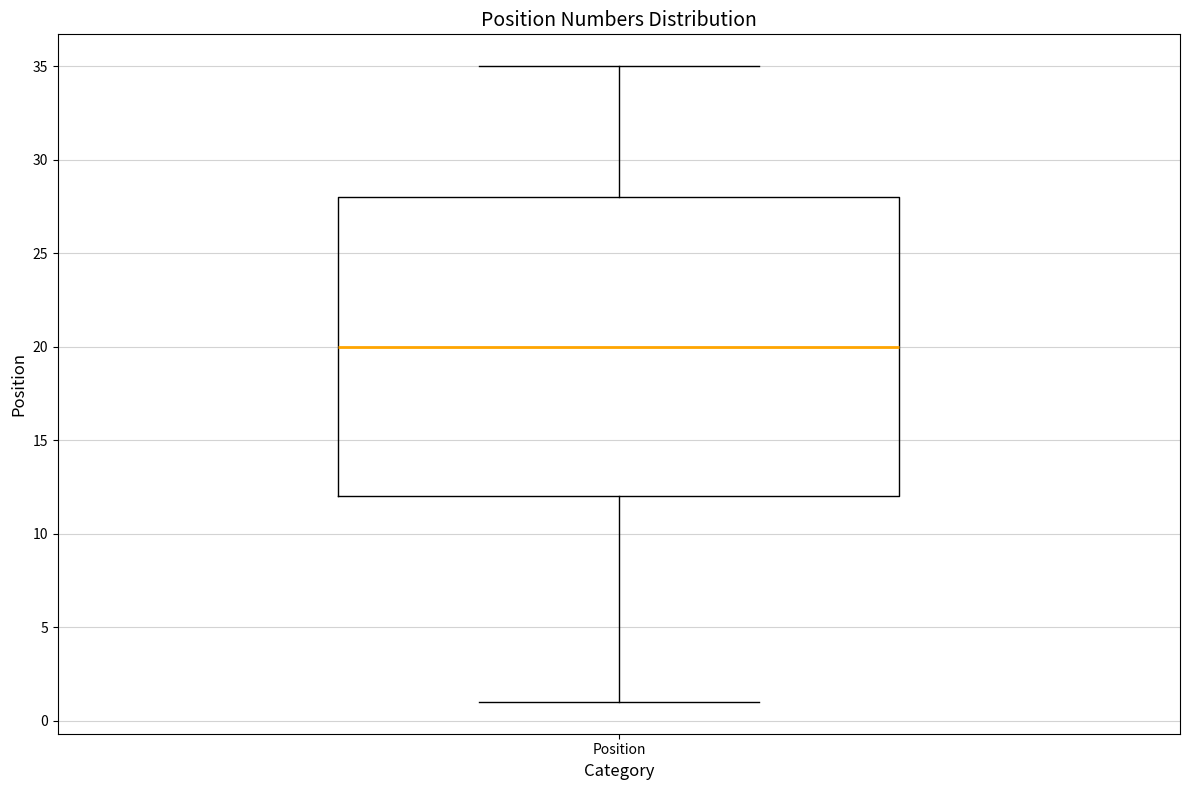

Where is the upper edge of the box for Position on the y-axis? The values are not printed on the chart, so give them approximately, as read against the axis.

28